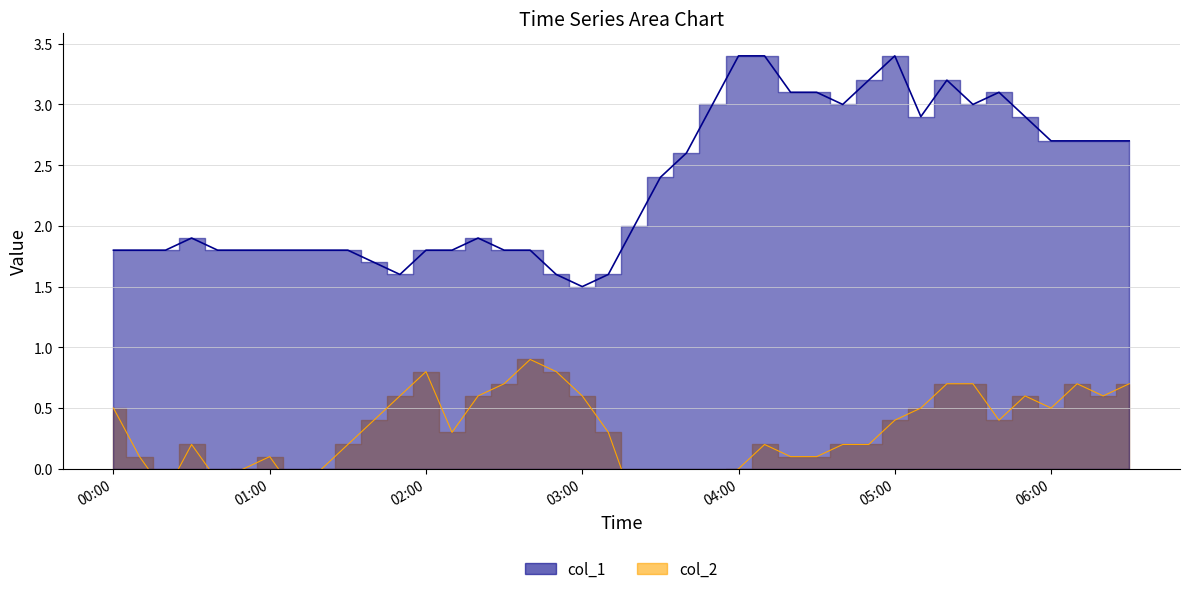

Rank the series by their average value, from highest to lowest.

col_1, col_2